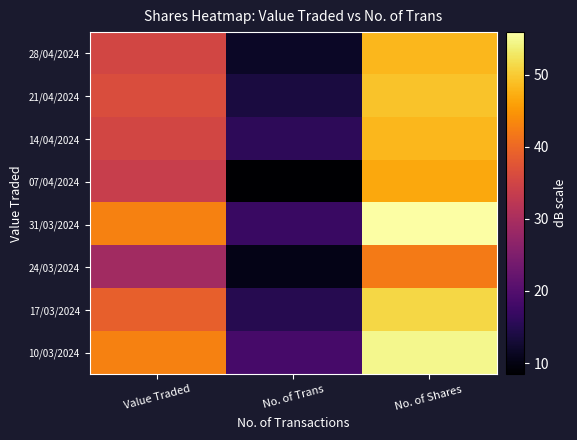

At how many categories does at least one series exceed 53?

1